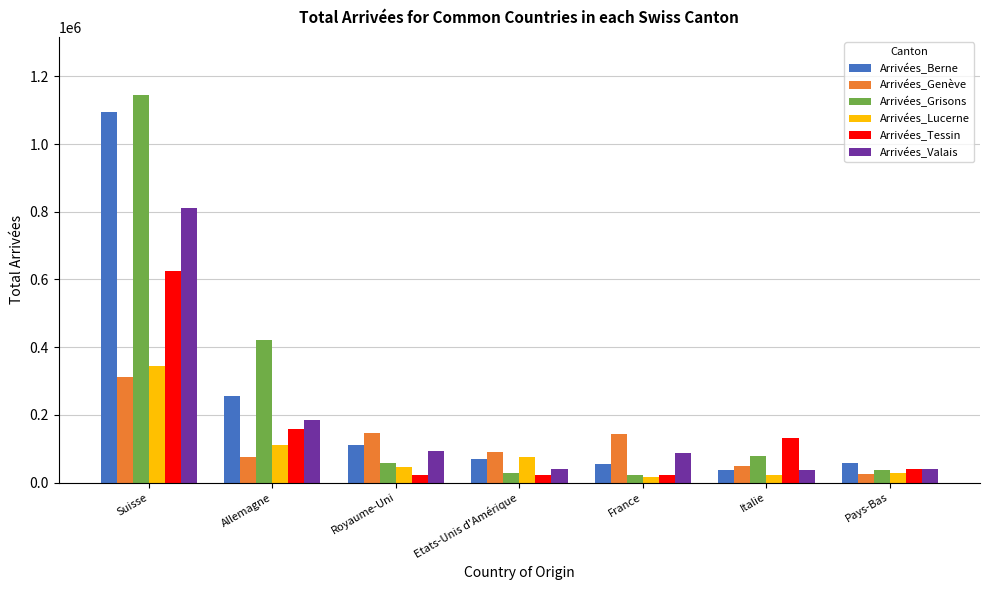

What is the total value across all series at Pays-Bas?

230481